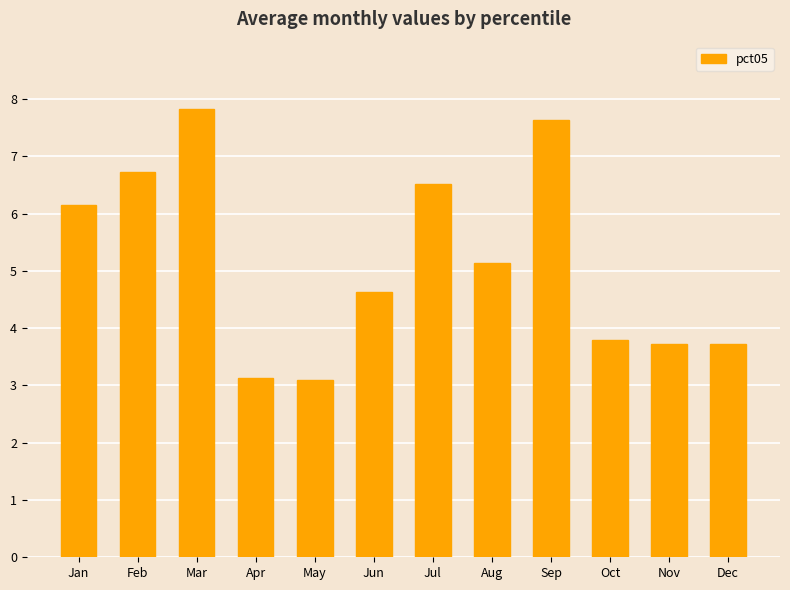

Reading left to right, what are all the values shown in this chart?

Jan=6.1	Feb=6.7	Mar=7.8	Apr=3.1	May=3.1	Jun=4.6	Jul=6.5	Aug=5.1	Sep=7.6	Oct=3.8	Nov=3.7	Dec=3.7